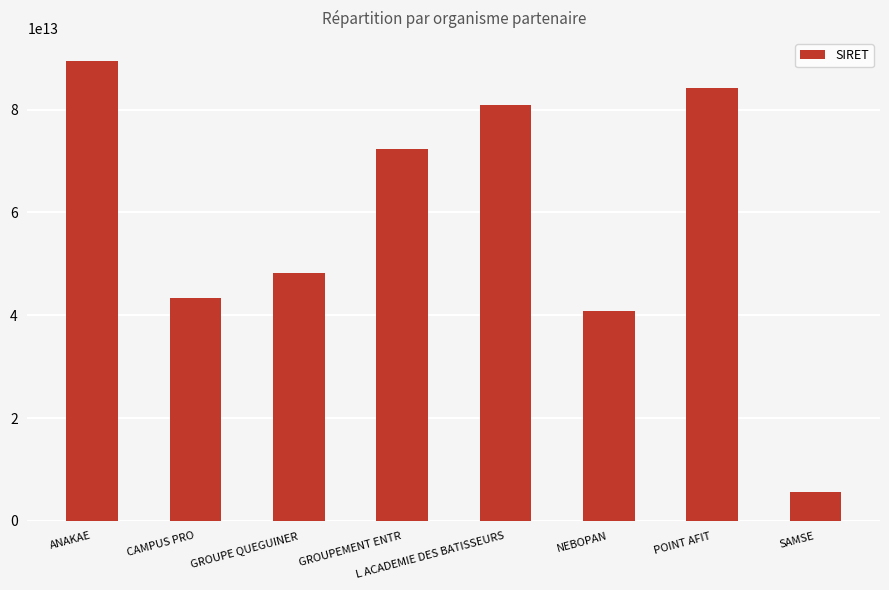

What is the label of the 8th bar from the left?

SAMSE